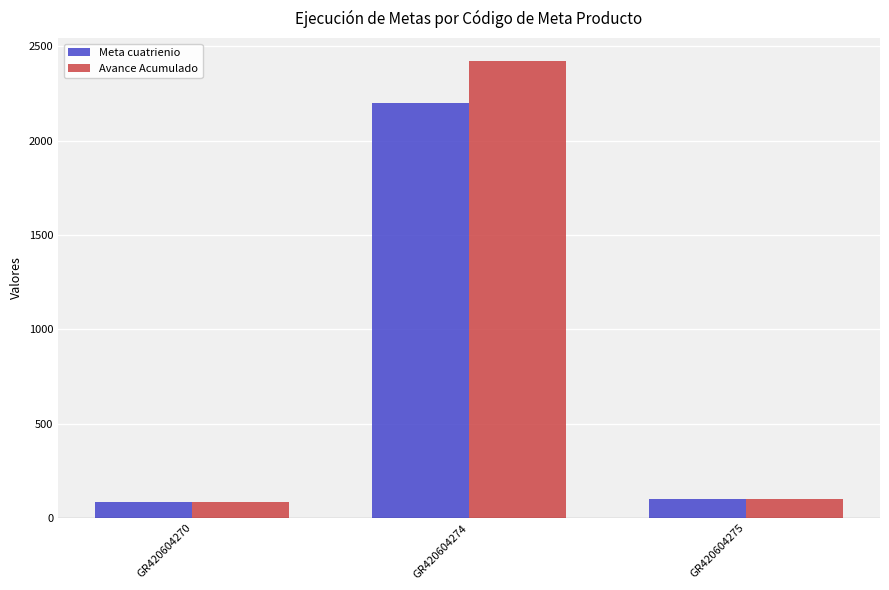

What is the difference between the Avance Acumulado values at GR420604270 and GR420604274?

2337